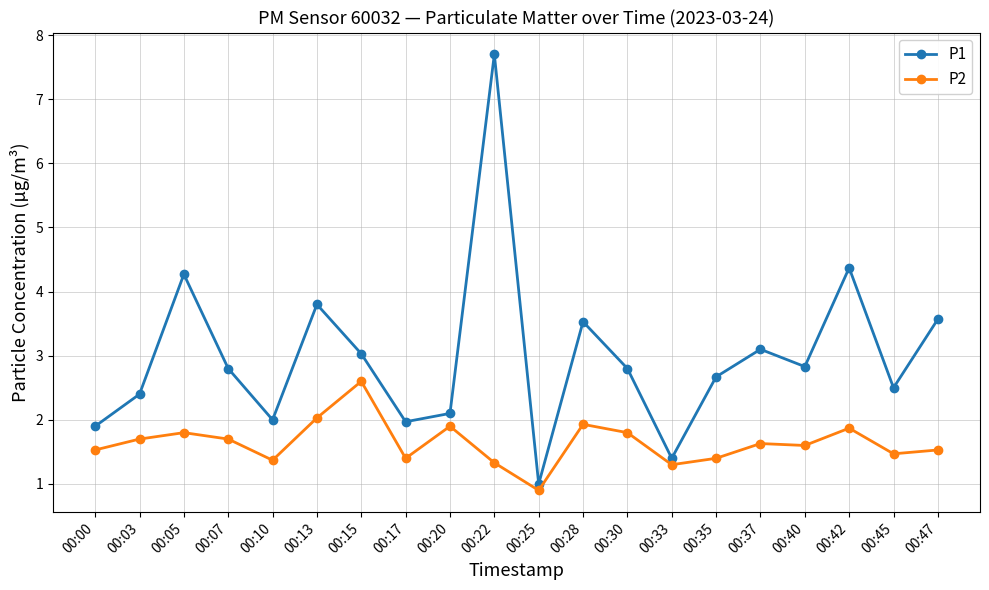

Is it true that P1 equals 2.4 at 00:03?

True